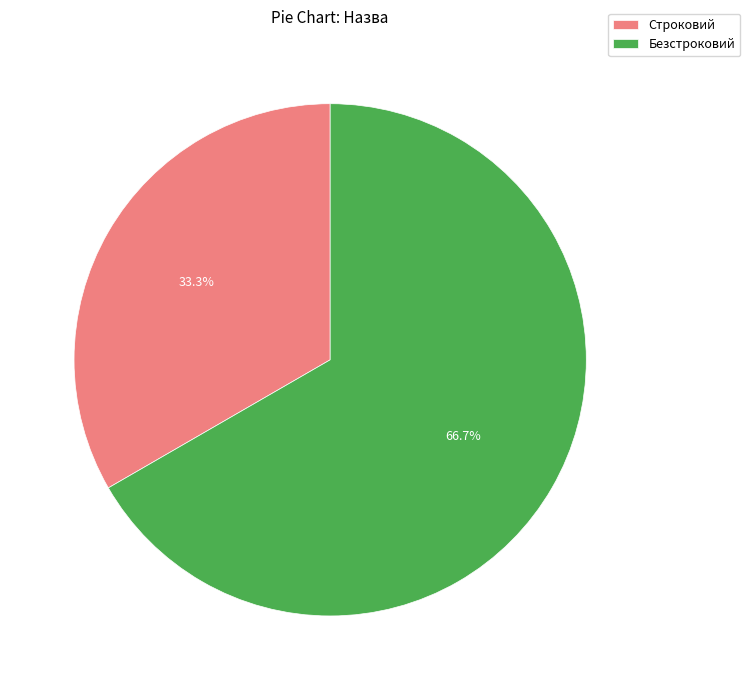

To the nearest percent, what percentage of the pie is Безстроковий?

67%